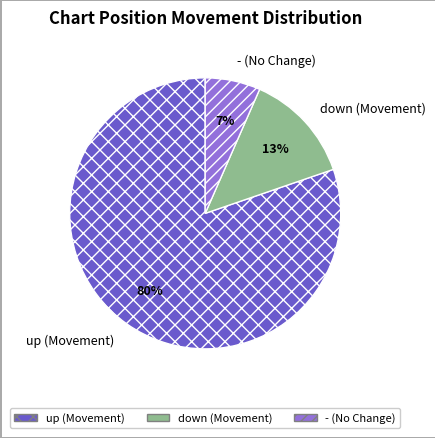

Which has a higher value, - or down?

down